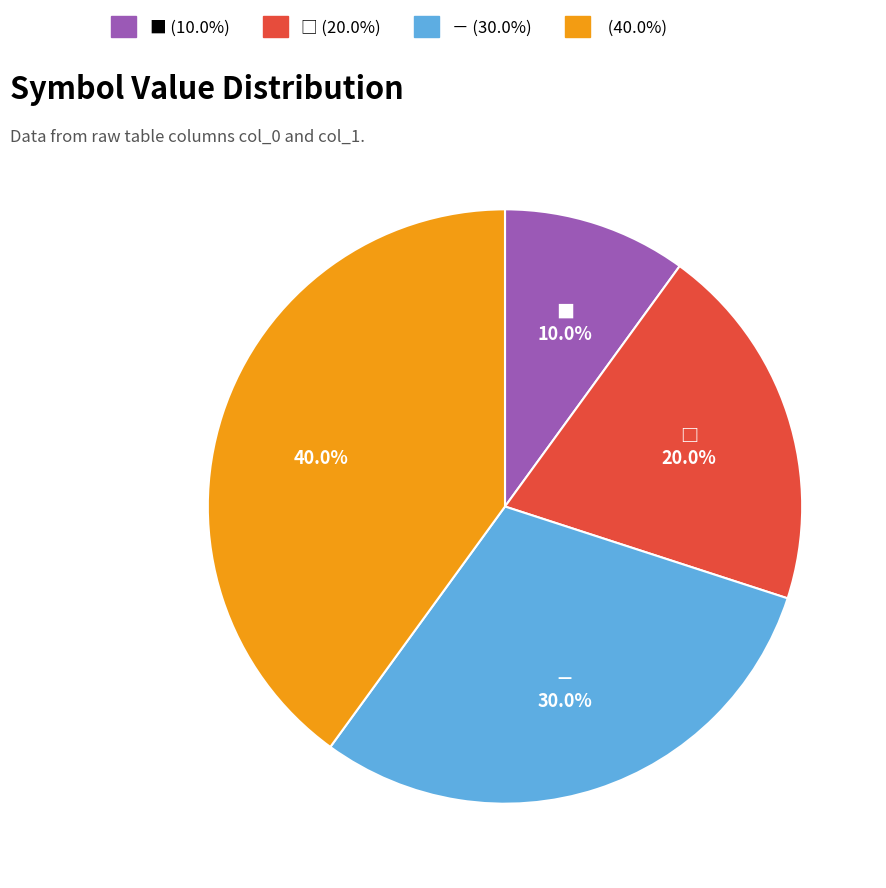

Is there a majority slice in this chart?

No